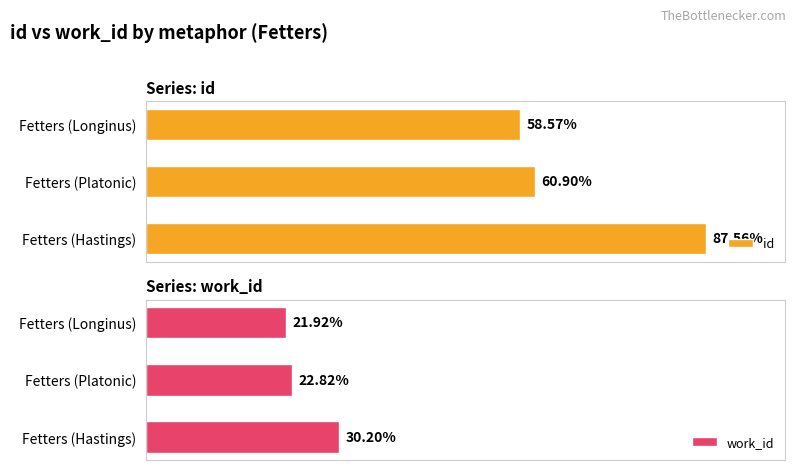

Which series has the largest range (max minus min)?

id